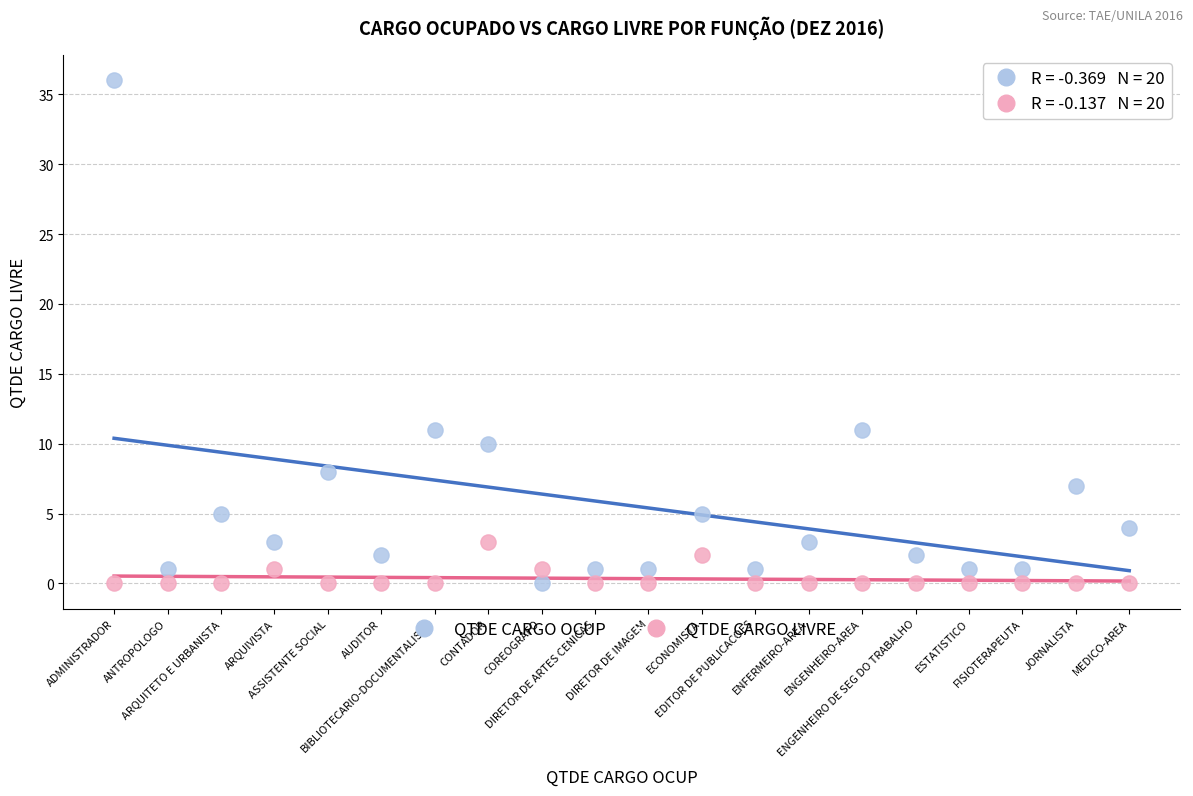

Which series reaches the maximum Y coordinate?

QTDE CARGO OCUP